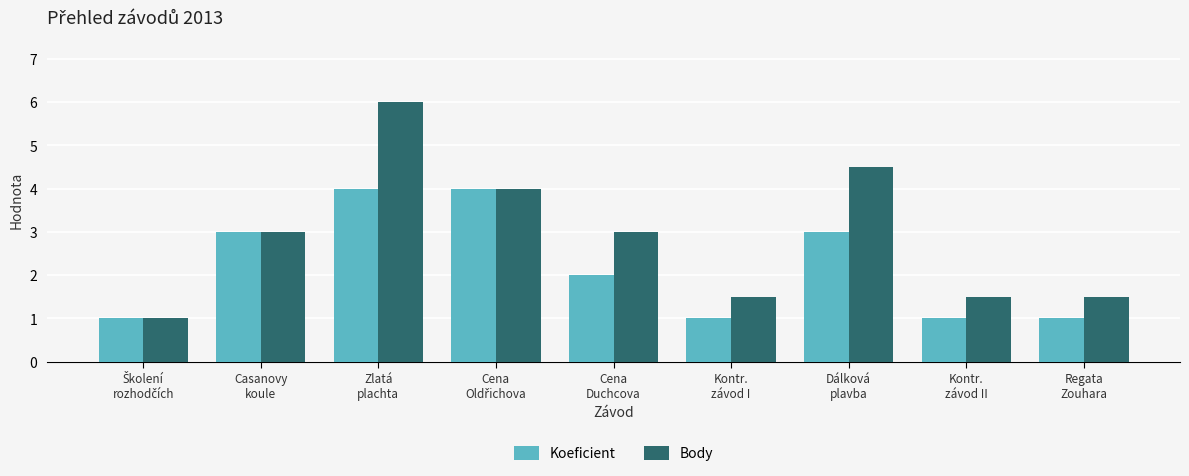

What is the greatest value displayed?

6.0